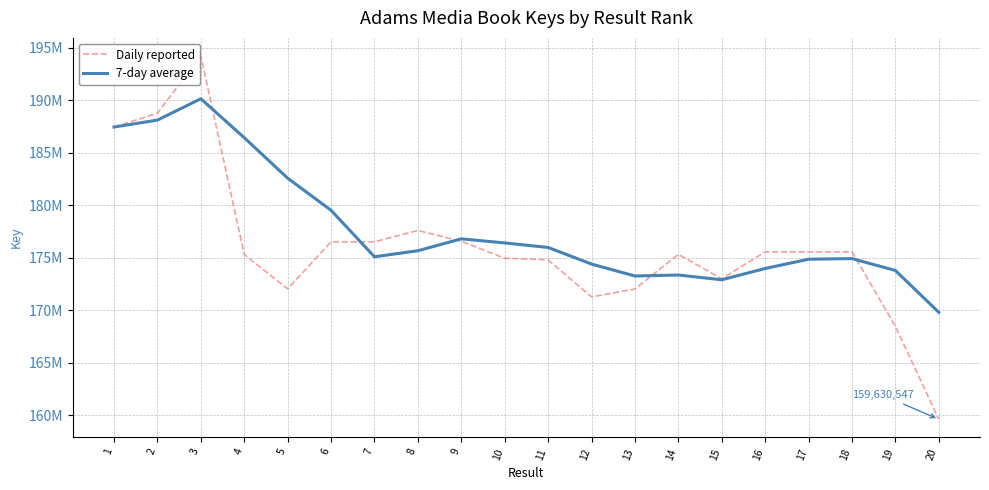

True or false: 7-day average and Daily reported intersect in this chart.

True